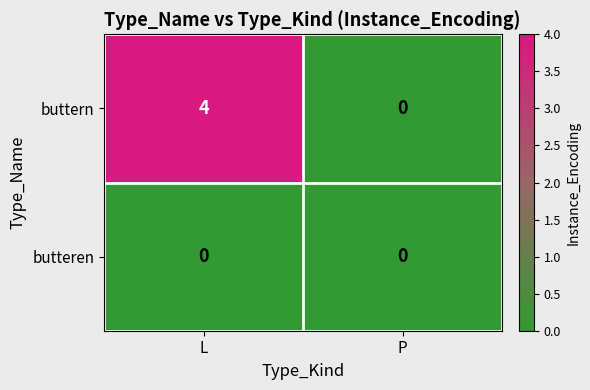

List the series in order of their overall mean, lowest first.

butteren, buttern